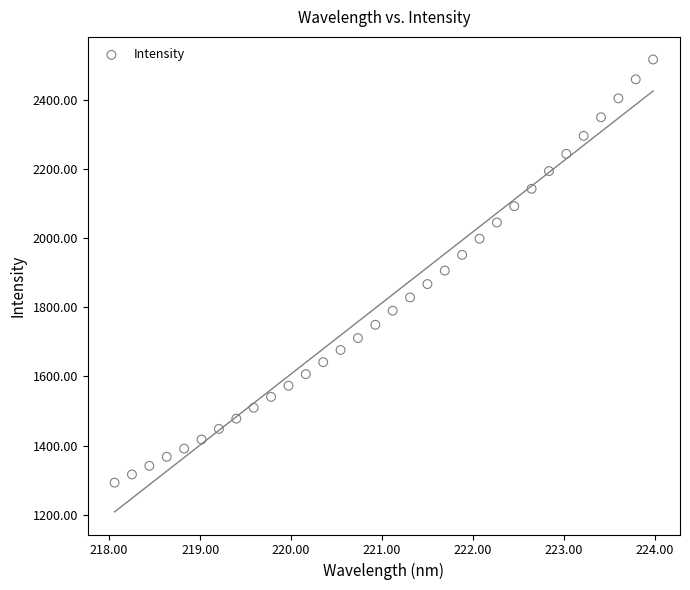

What is the range of X values (max minus min)?

5.9